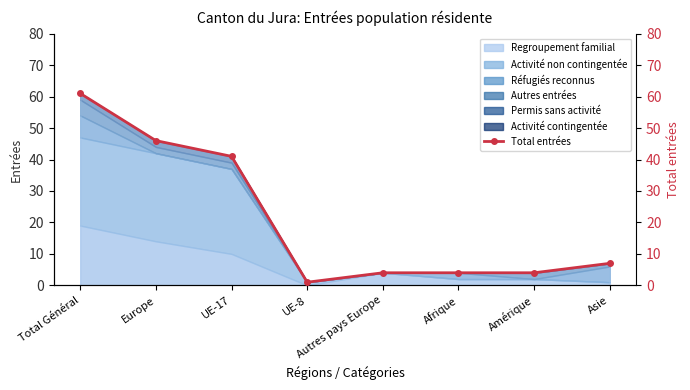

What is the label of the 4th point from the right?

Autres pays Europe